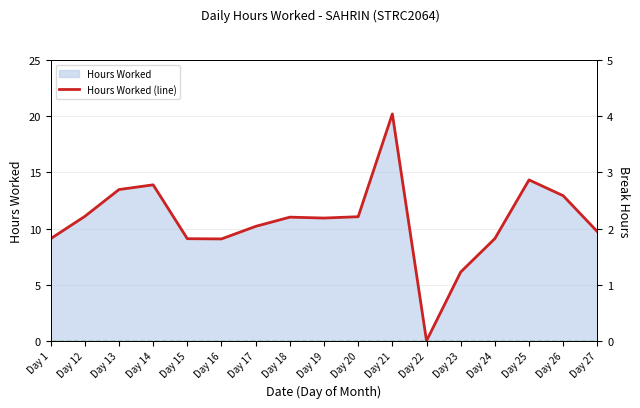

At which category is the sum across all series the highest?

Day 21